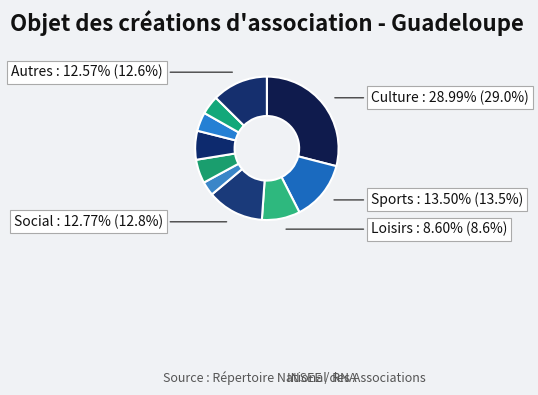

How many slices are in this pie chart?

10